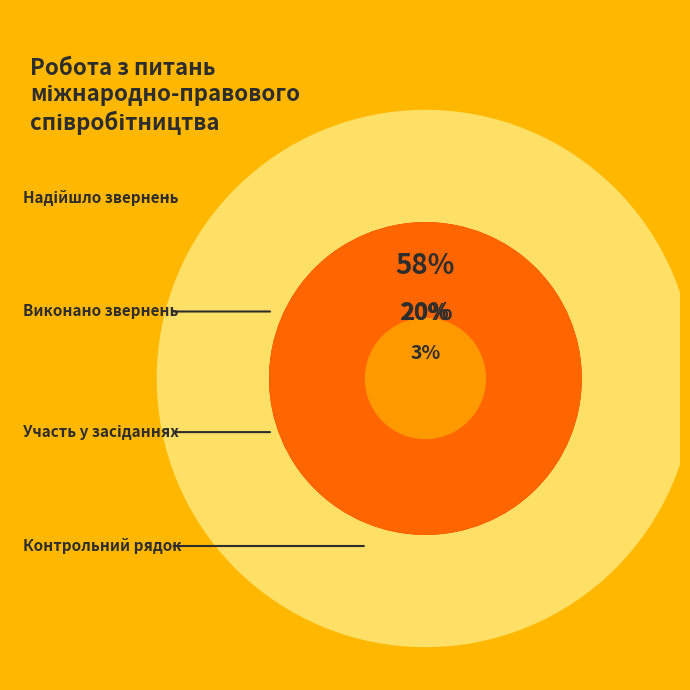

Is it true that Участь у судових засіданнях (рядок 17) is 14% of the pie?

False